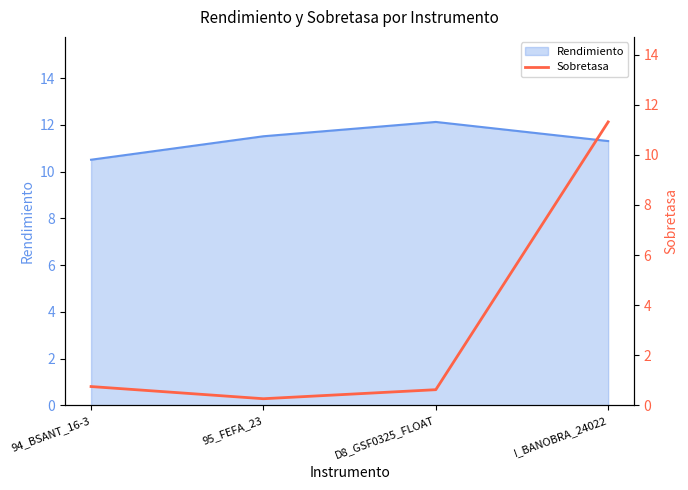

The chart shows a value of 5.6 at I_BANOBRA_24022. True or false?

False